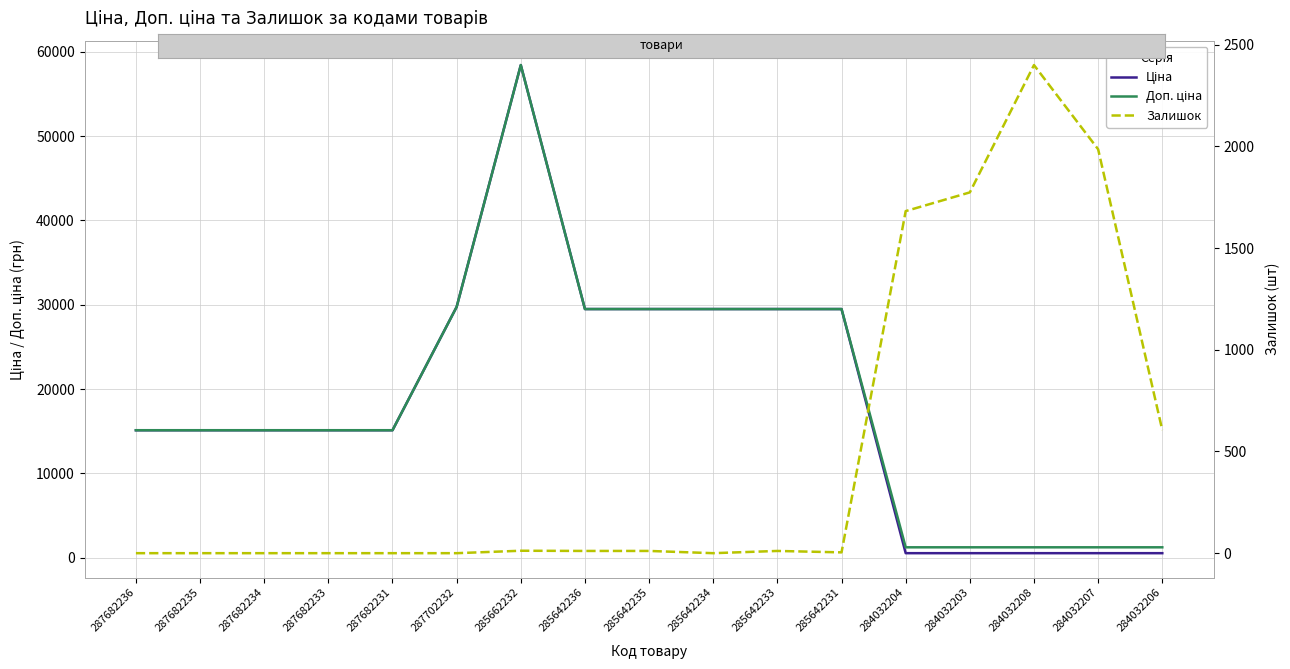

Reading left to right, extract all data points from this chart.

Ціна: 15120.0	15120.0	15120.0	15120.0	15120.0	29747.2	58426.5	29491.5	29491.5	29491.5	29491.5	29491.5	539.0	539.0	539.0	539.0	539.0
Доп. ціна: 15120.0	15120.0	15120.0	15120.0	15120.0	29747.2	58426.5	29491.5	29491.5	29491.5	29491.5	29491.5	1235.4	1235.4	1235.4	1235.4	1235.4
Залишок: 0.0	0.0	0.0	0.0	0.0	0.0	12.0	11.0	11.0	0.0	11.0	4.0	1682.0	1774.0	2400.0	1986.0	605.0